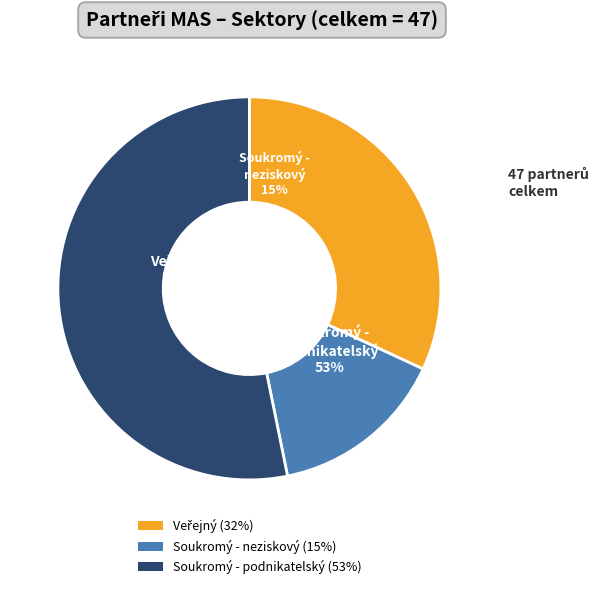

Is there a majority slice in this chart?

Yes